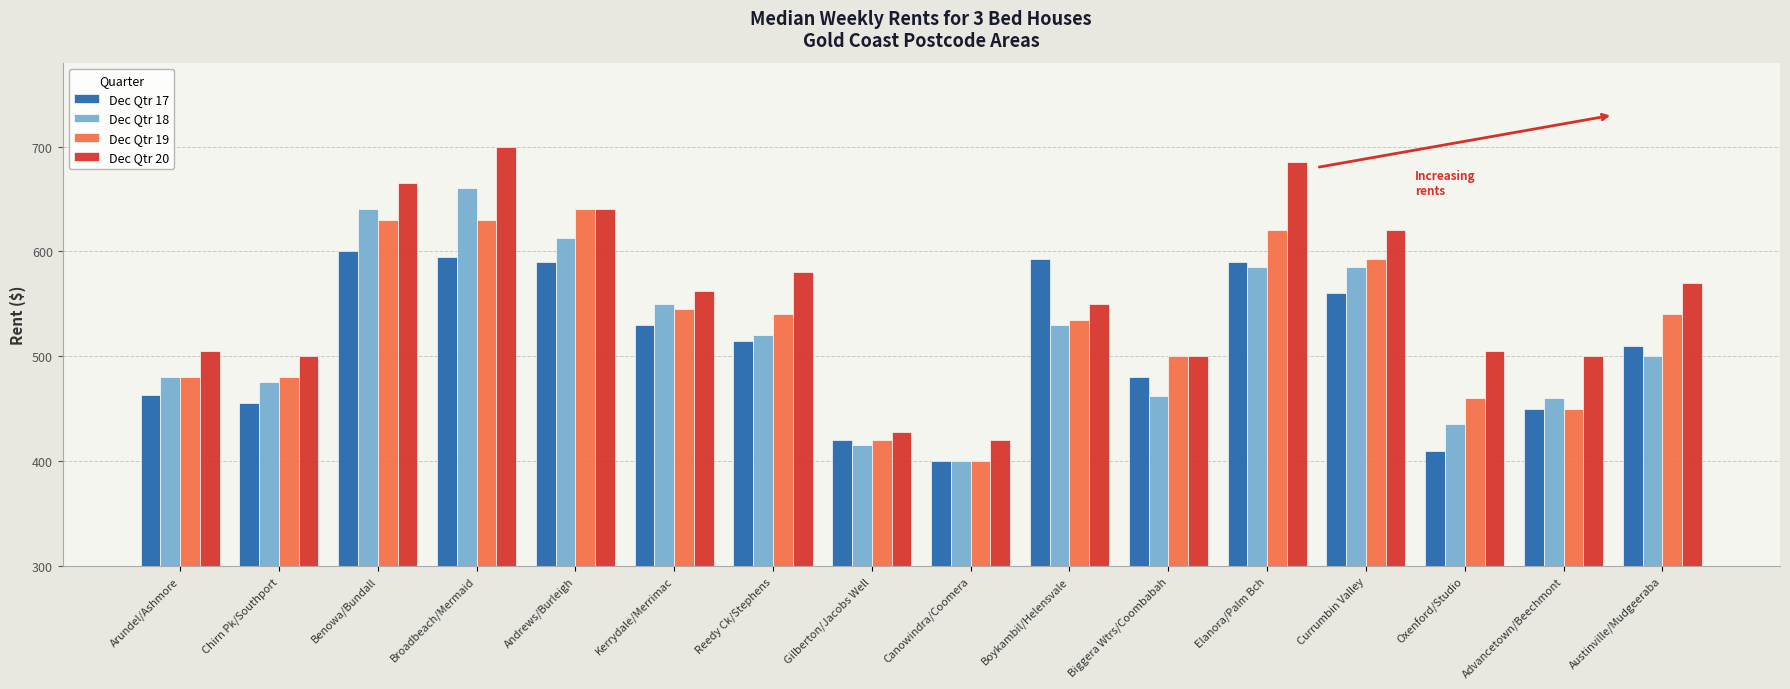

What are all the series names shown in the legend?

Dec Qtr 17, Dec Qtr 18, Dec Qtr 19, Dec Qtr 20